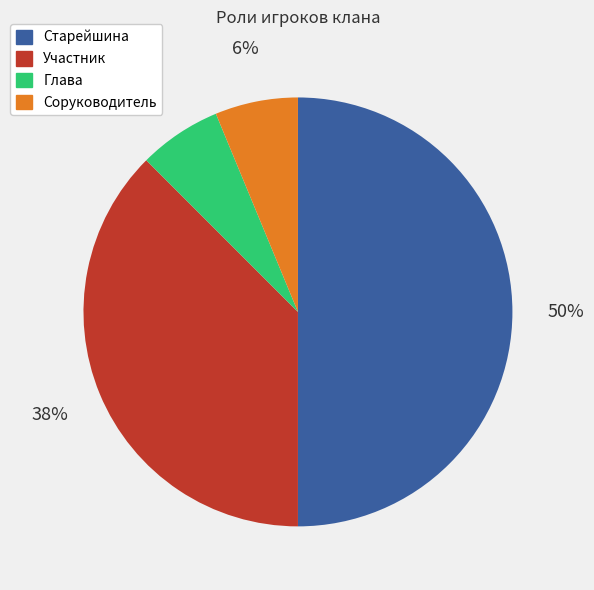

Does Глава account for over 50% of the chart?

No